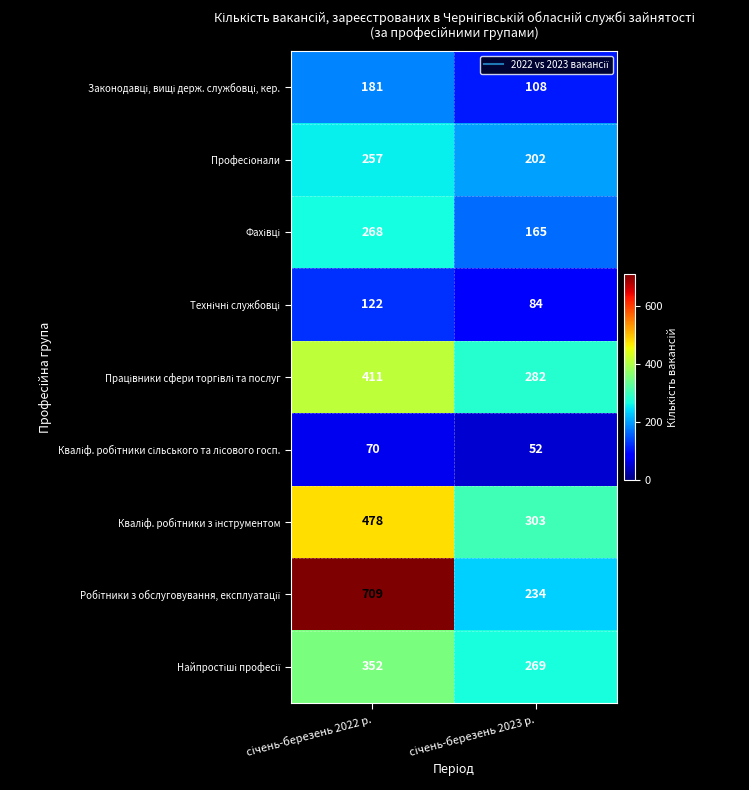

What is the minimum value shown in the chart?

52